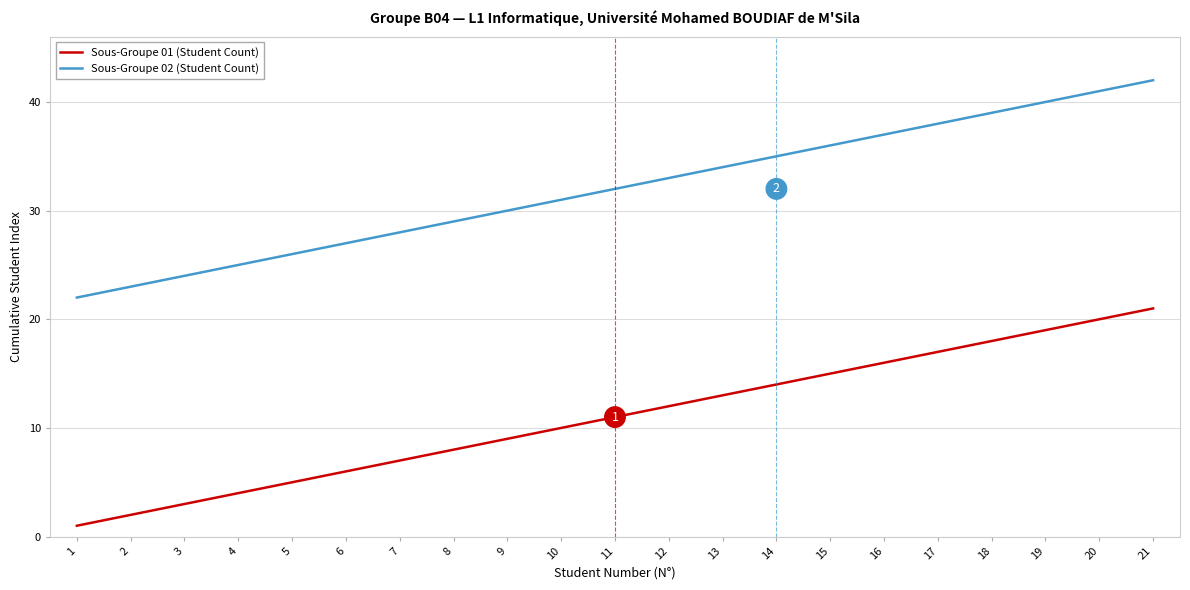

At which label does Sous-Groupe 02 (Student Count) reach its minimum?

1